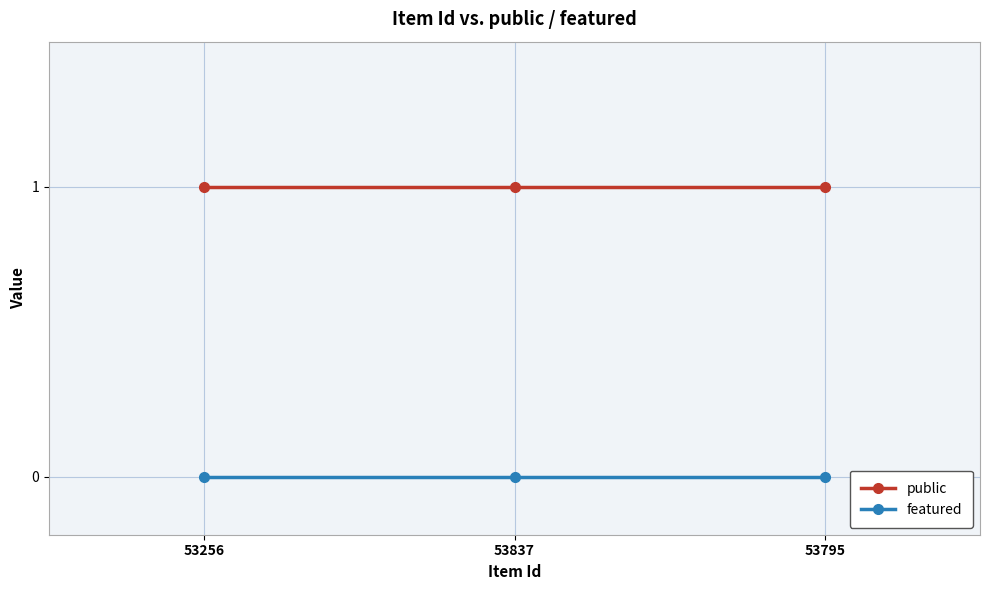

Is it true that public equals 1 at 53795?

True